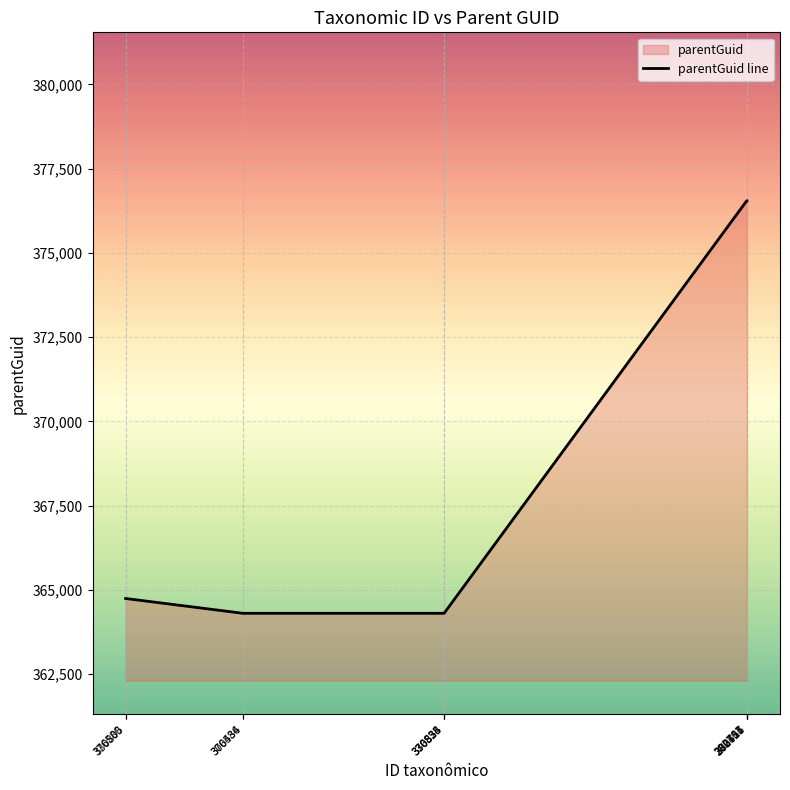

What is the sum of all values?

4057227